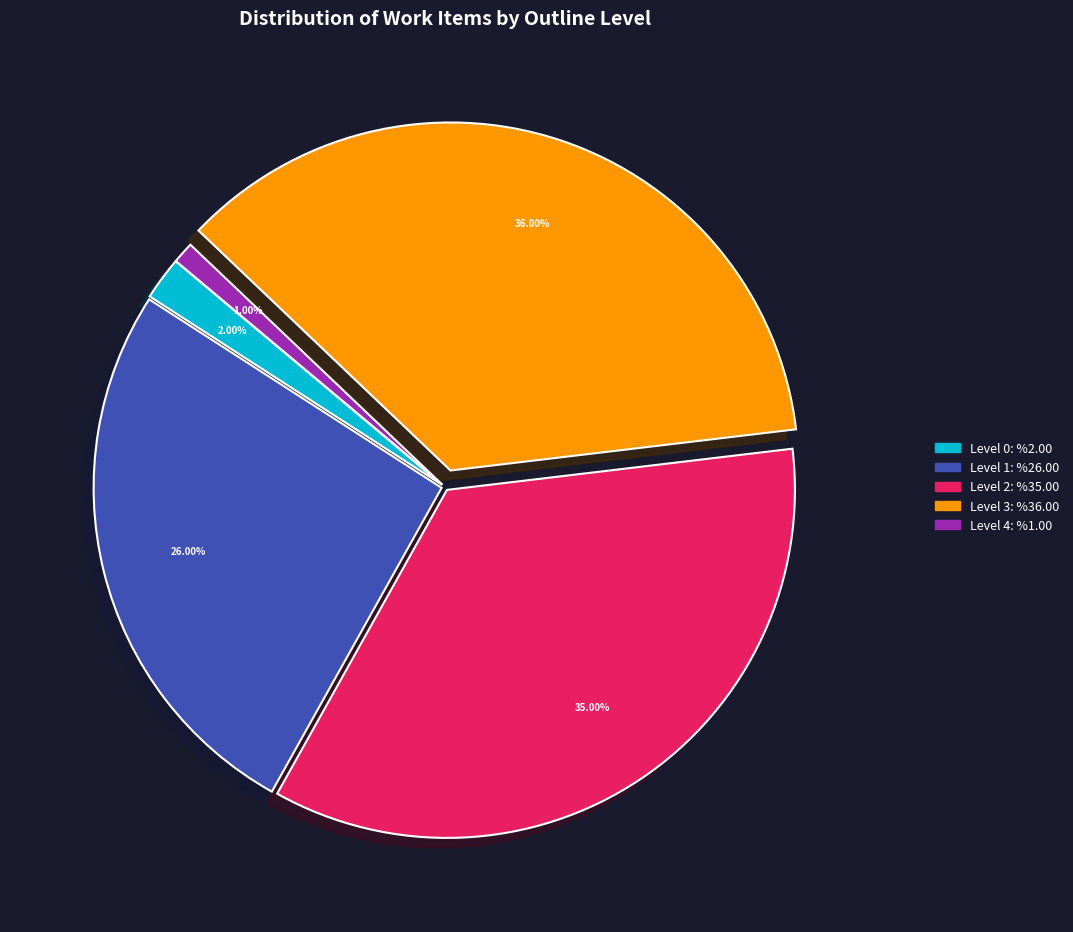

To the nearest percent, what is the average slice percentage?

20%